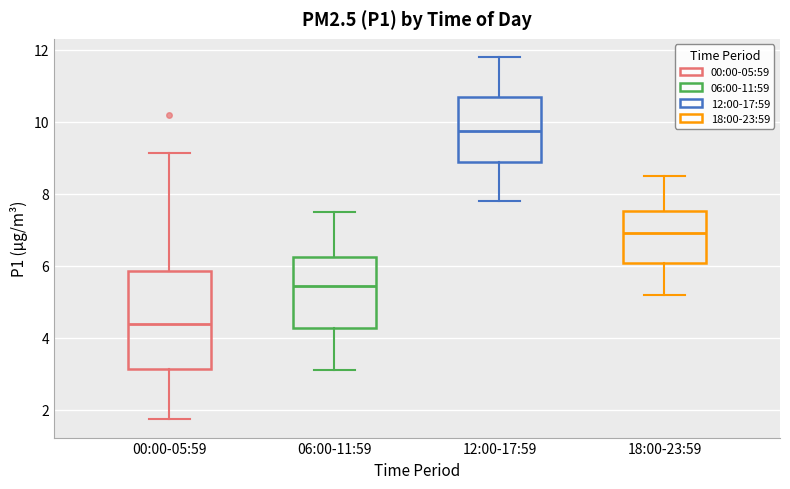

Which box is the tallest, from its lower edge to its upper edge?

00:00-05:59